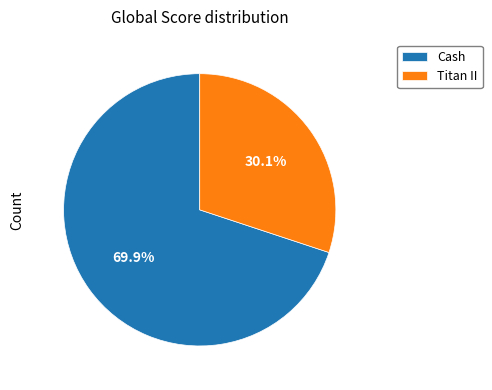

To the nearest percent, what portion does Cash represent?

70%